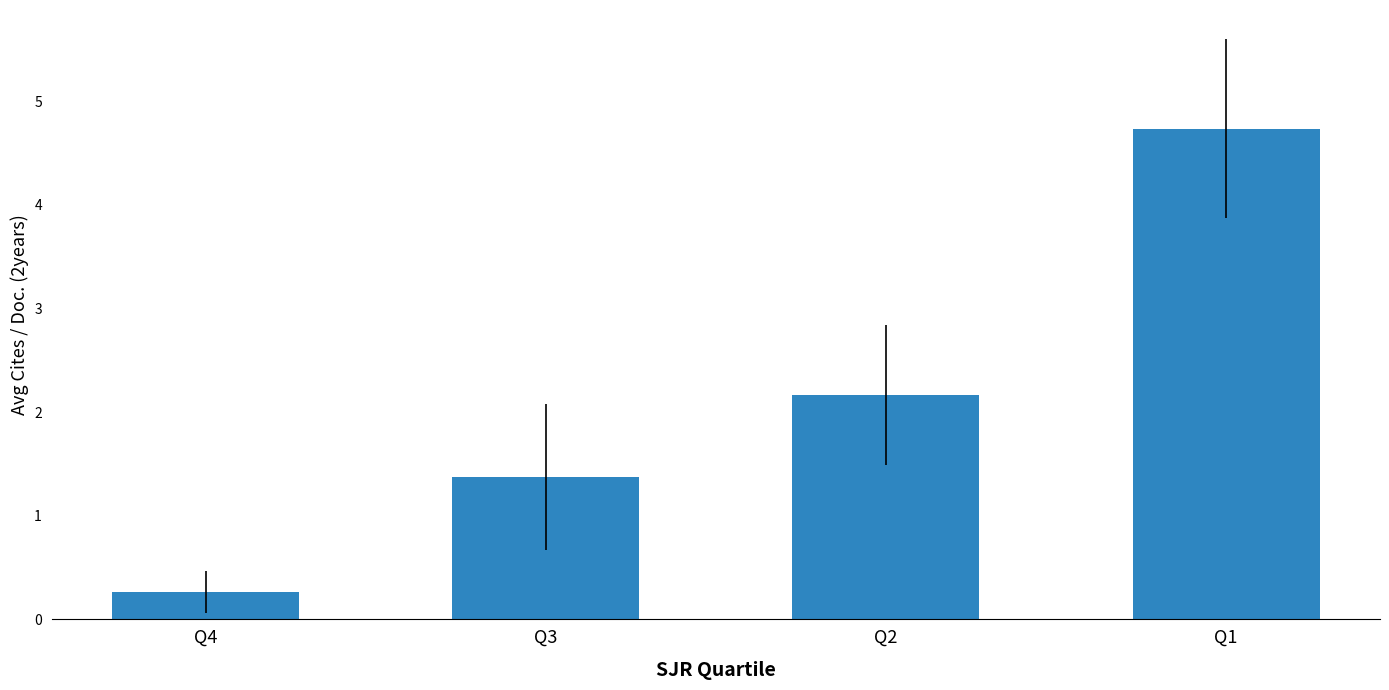

Are the bars grouped side by side (vs. stacked)?

No